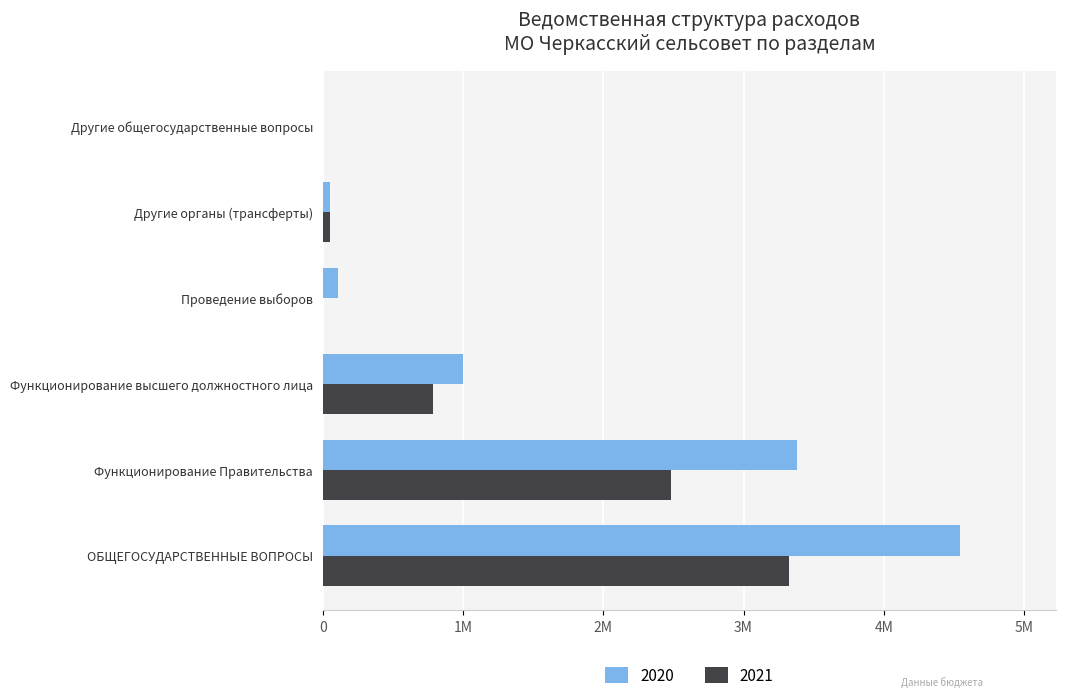

What is the average value of the 2020 series?

1528584.6